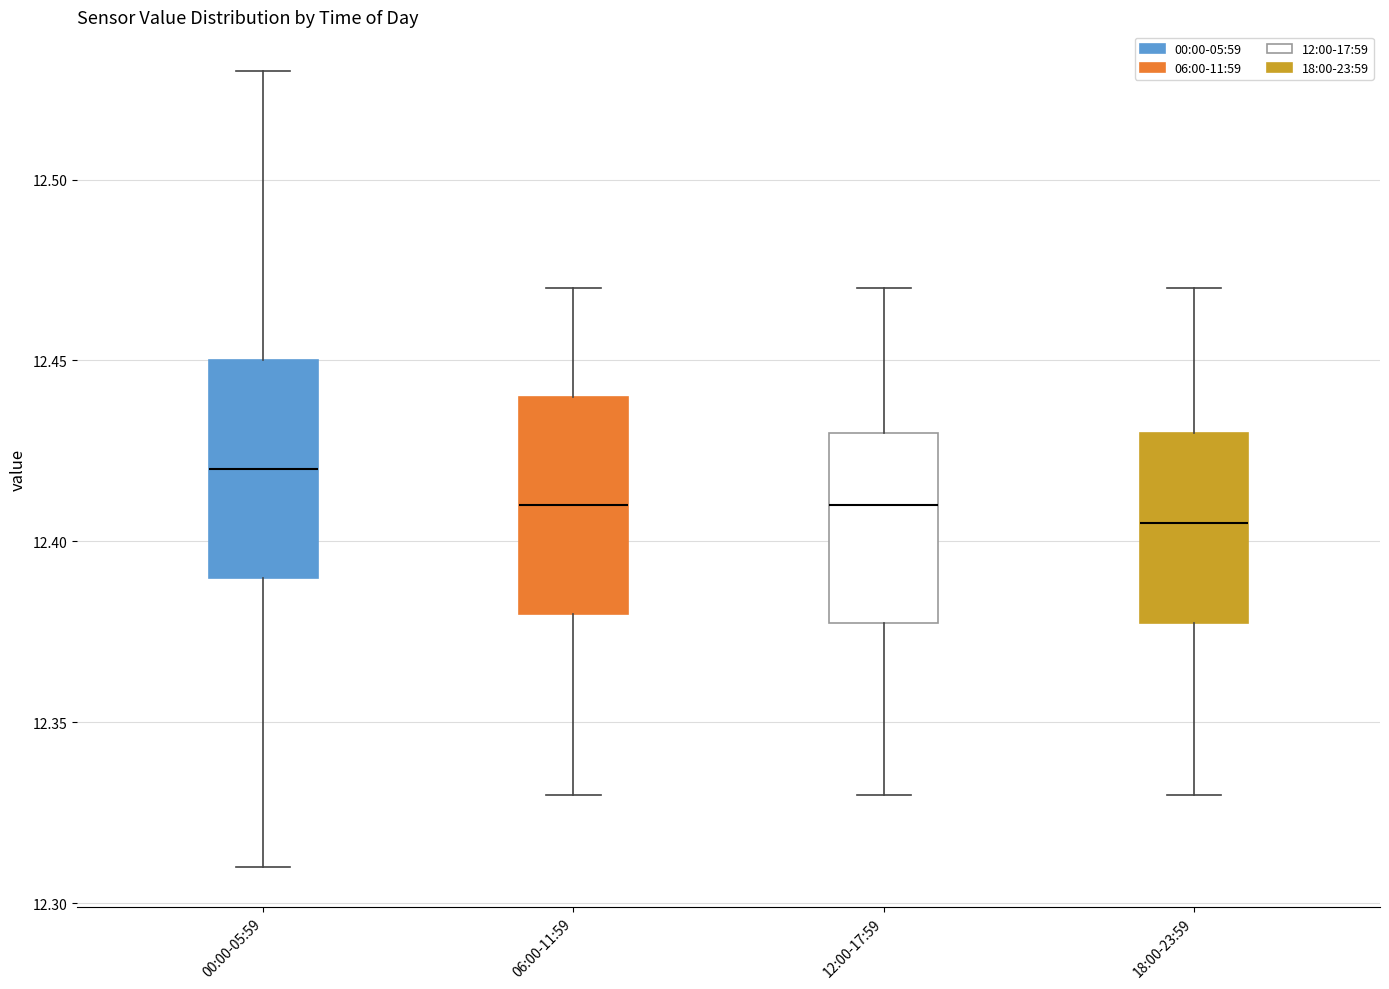

Reading left to right, transcribe this box plot: for each box, give where its median line is, the range the box spans, and where its two whiskers end, as read against the y-axis. The values are not printed on the chart, so give them approximately, as read against the axis.

00:00-05:59: median 12.420, box 12.390 to 12.450, whiskers 12.310 to 12.530
06:00-11:59: median 12.410, box 12.380 to 12.440, whiskers 12.330 to 12.470
12:00-17:59: median 12.410, box 12.380 to 12.430, whiskers 12.330 to 12.470
18:00-23:59: median 12.405, box 12.380 to 12.430, whiskers 12.330 to 12.470